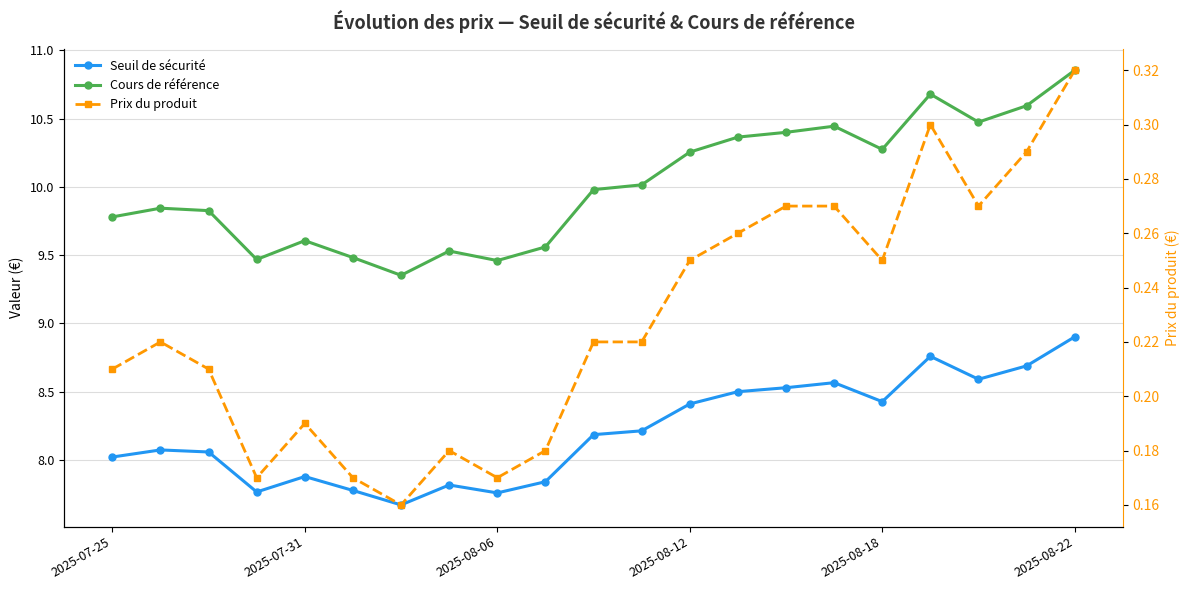

Count the Prix du produit values in the range 0 to 1.

21